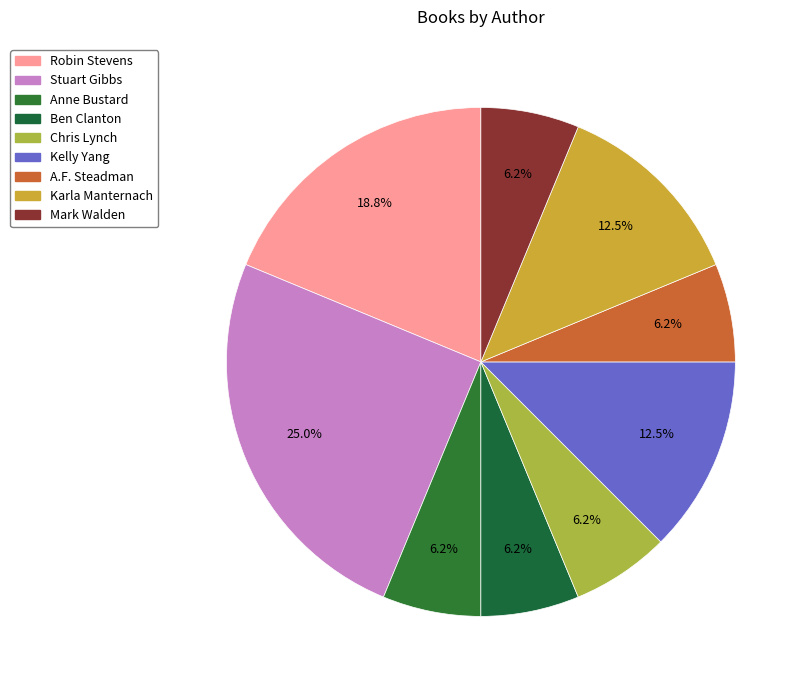

What is the smallest slice in the pie chart?

Anne Bustard (21204726)